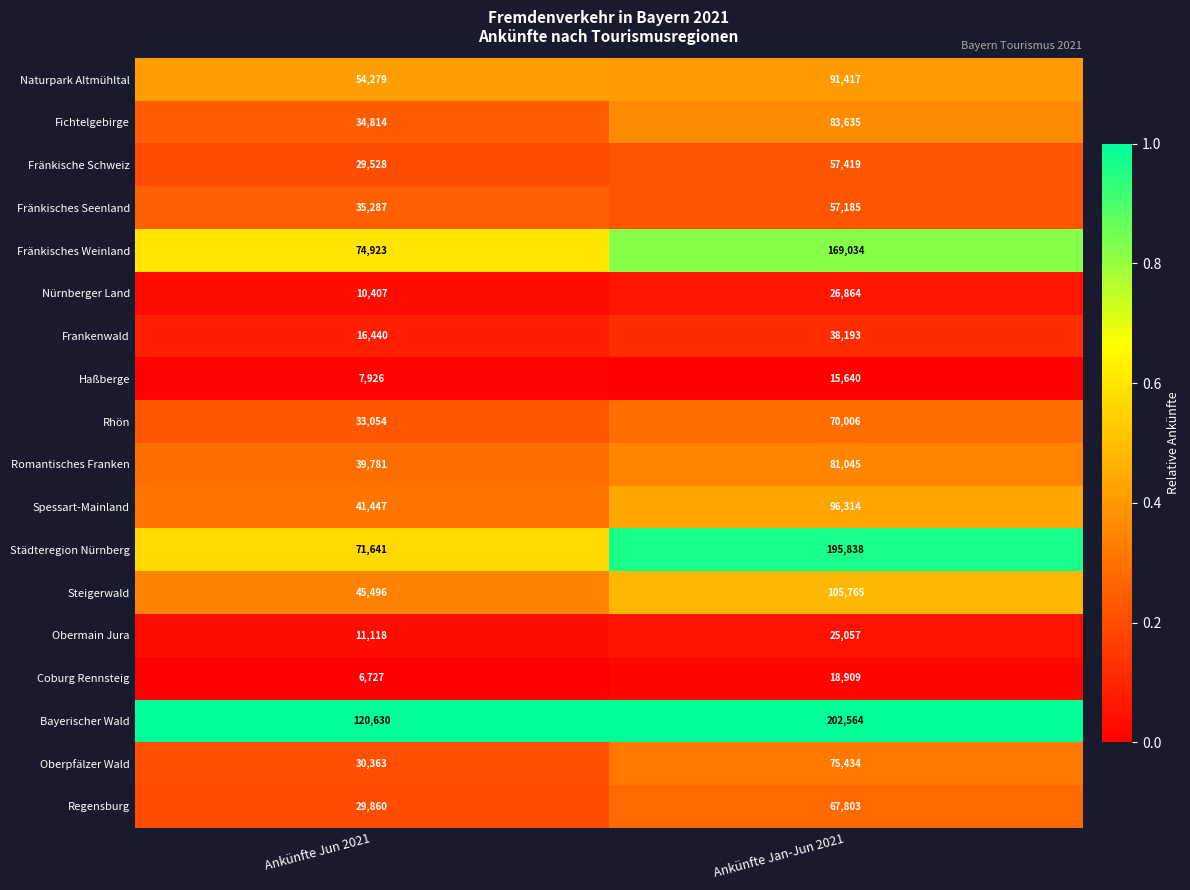

What is the sum of the Naturpark Altmühltal values at Ankünfte Jan-Jun 2021 and Ankünfte Jun 2021?

145696